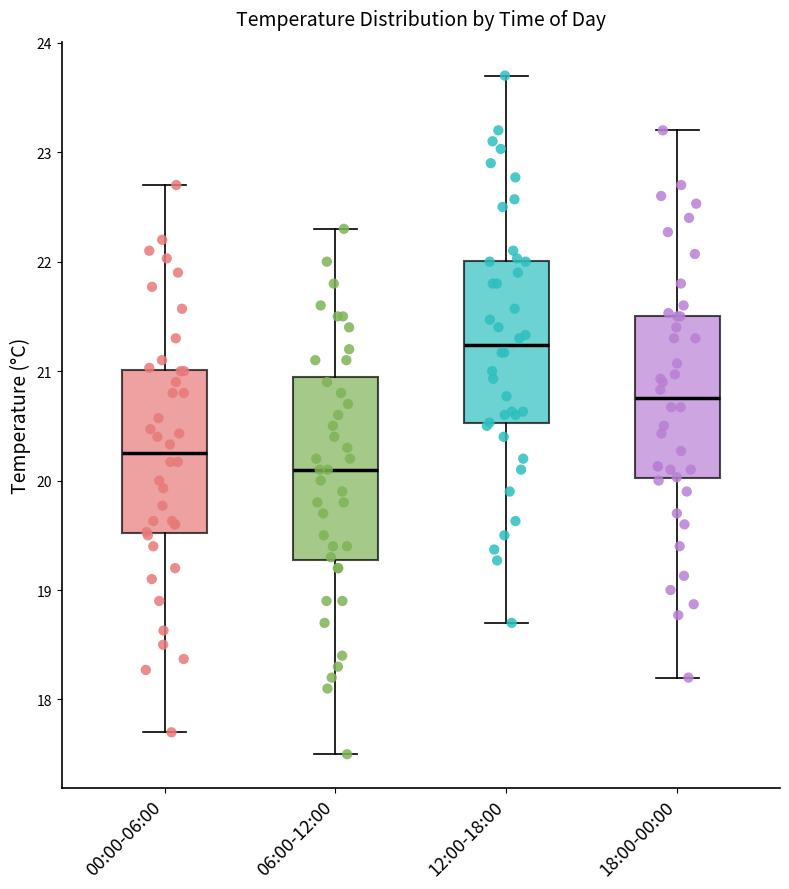

Reading left to right, transcribe this box plot: for each box, give where its median line is, the range the box spans, and where its two whiskers end, as read against the y-axis. The values are not printed on the chart, so give them approximately, as read against the axis.

00:00-06:00: median 20.3, box 19.5 to 21.0, whiskers 17.7 to 22.7
06:00-12:00: median 20.1, box 19.3 to 21.0, whiskers 17.5 to 22.3
12:00-18:00: median 21.2, box 20.5 to 22.0, whiskers 18.7 to 23.7
18:00-00:00: median 20.8, box 20.0 to 21.5, whiskers 18.2 to 23.2